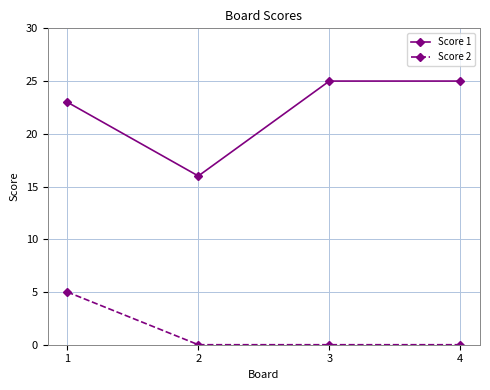

Reading left to right, list all the values displayed in this chart.

Score 1: 23	16	25	25
Score 2: 5	0	0	0